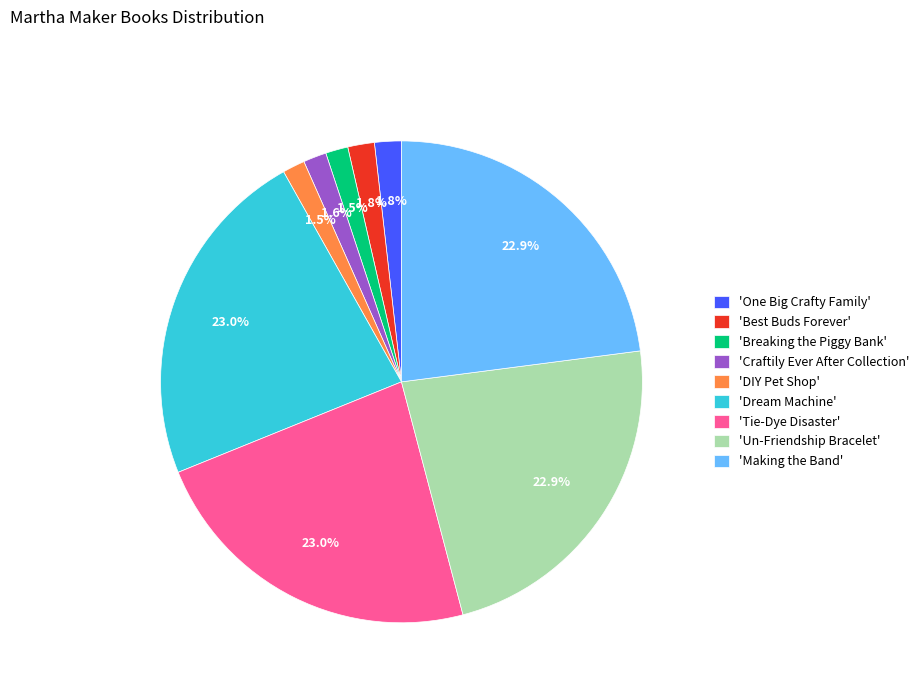

Is there a majority slice in this chart?

No